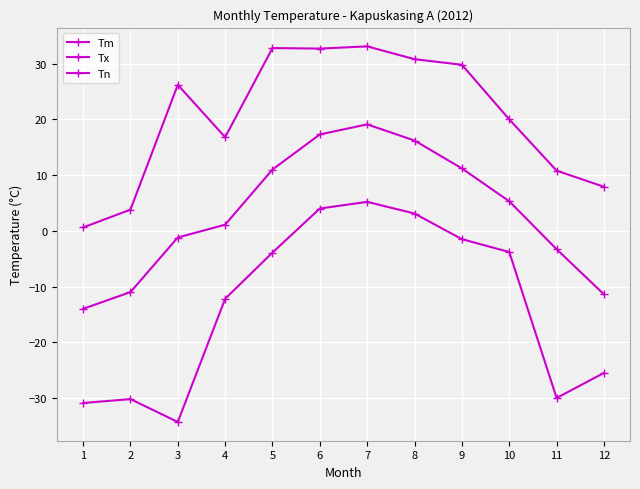

Which series has the largest range (max minus min)?

Tn